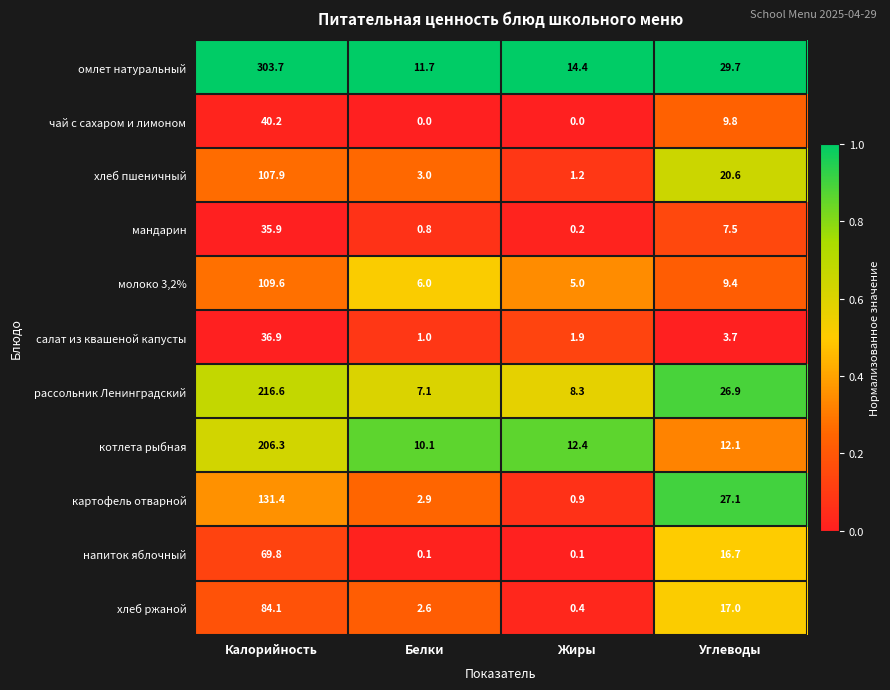

What is the total value across all series at Белки?

45.3